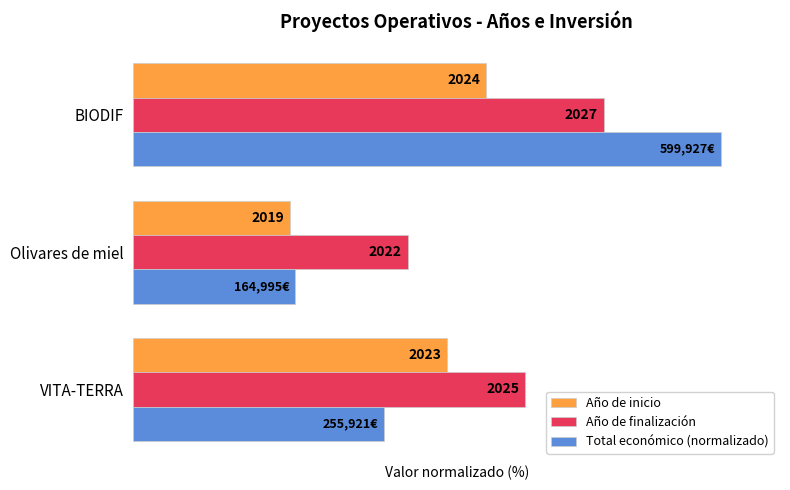

What are all the series names shown in the legend?

Año de inicio, Año de finalización, Total económico (normalizado)